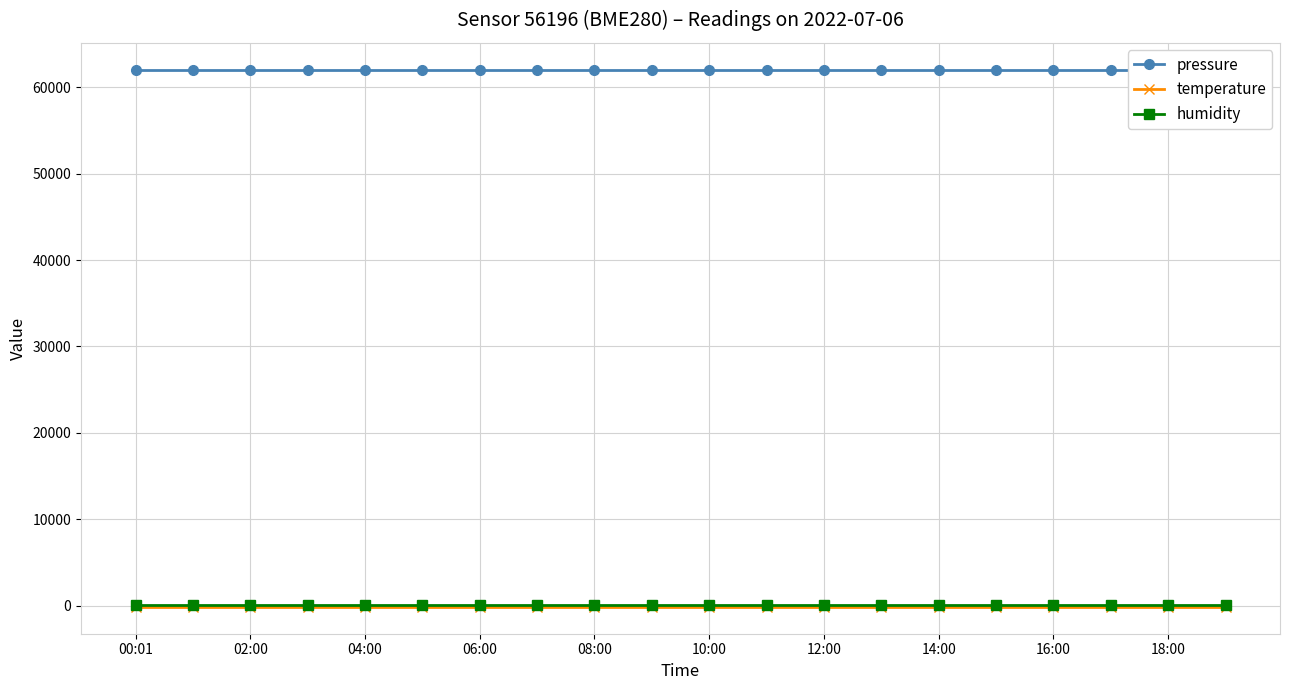

The temperature series shows -146.2 at 19. True or false?

True